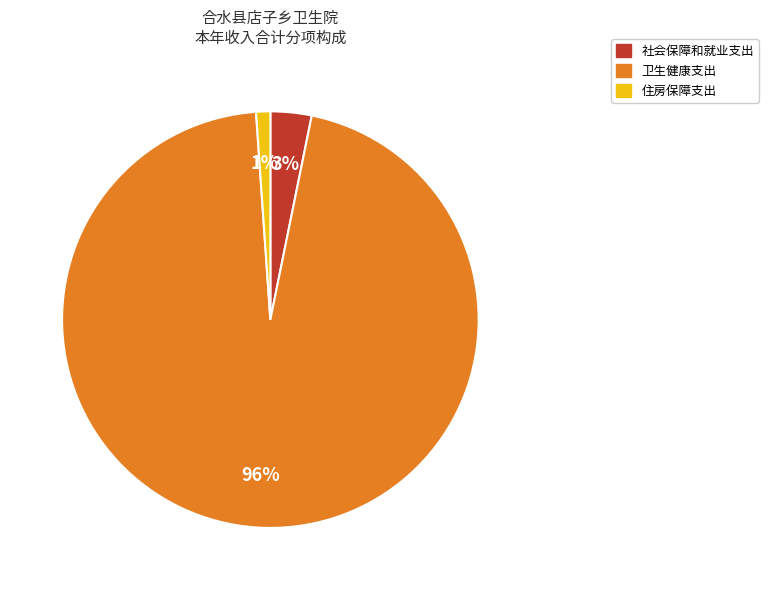

Combined, do 社会保障和就业支出 and 住房保障支出 account for over 50%?

No